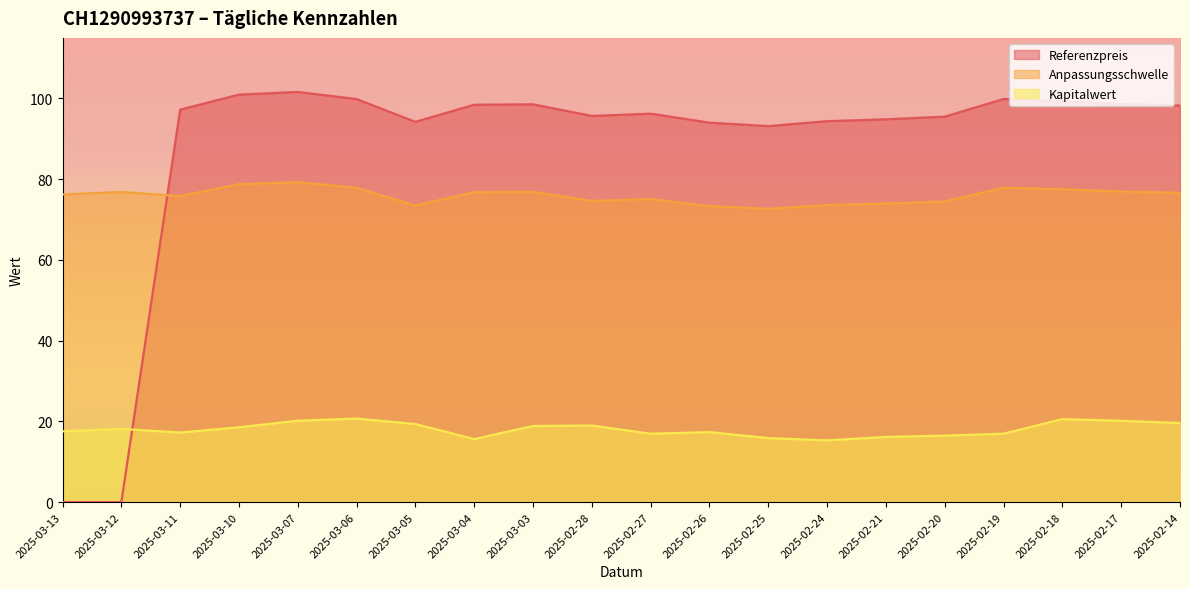

What is the label of the 2nd point from the right?

2025-02-17